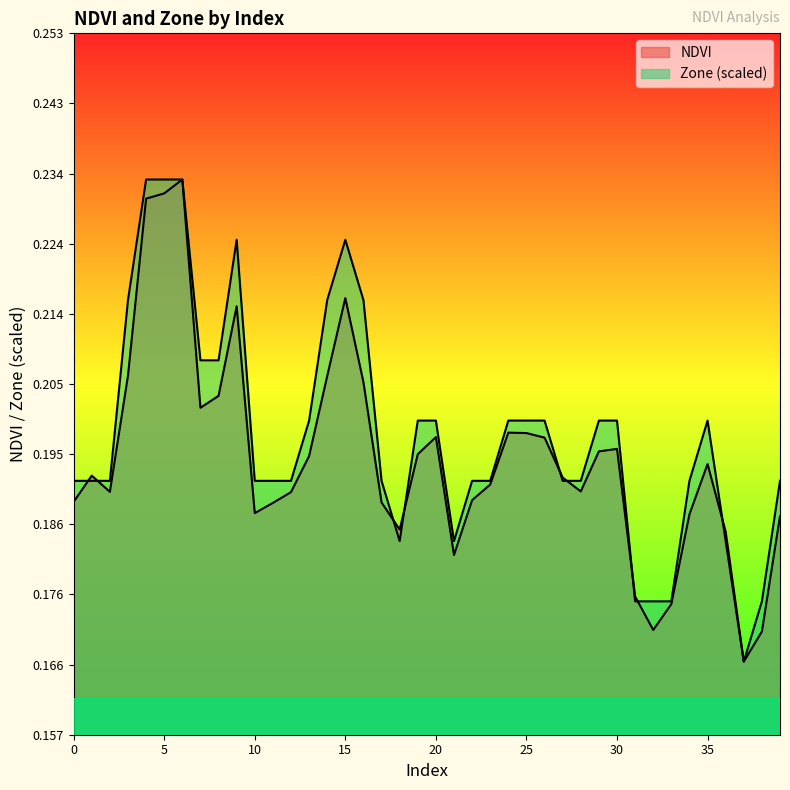

What is the sum of the NDVI values at 0 and 12?

0.4